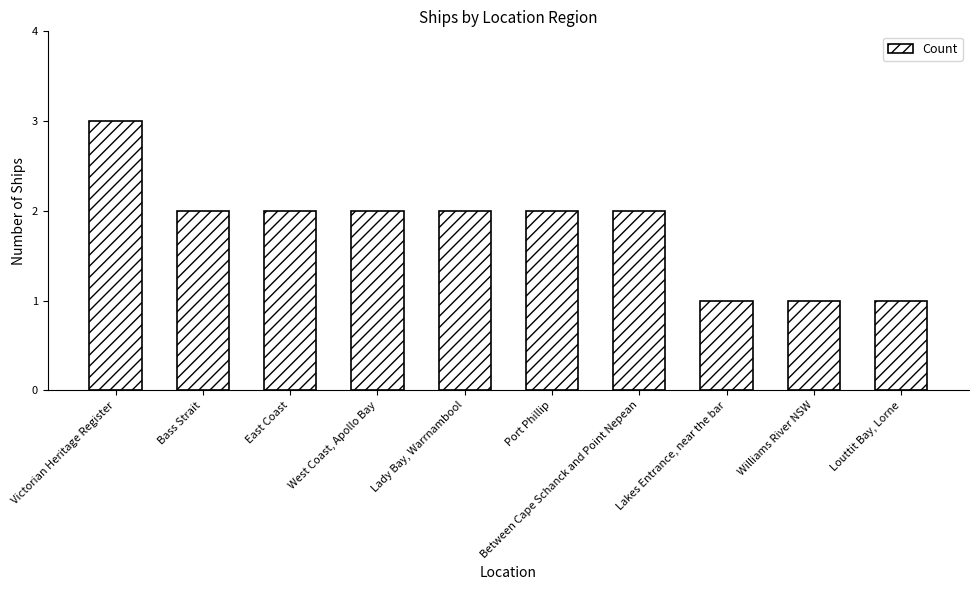

How many data points does each series have?

10